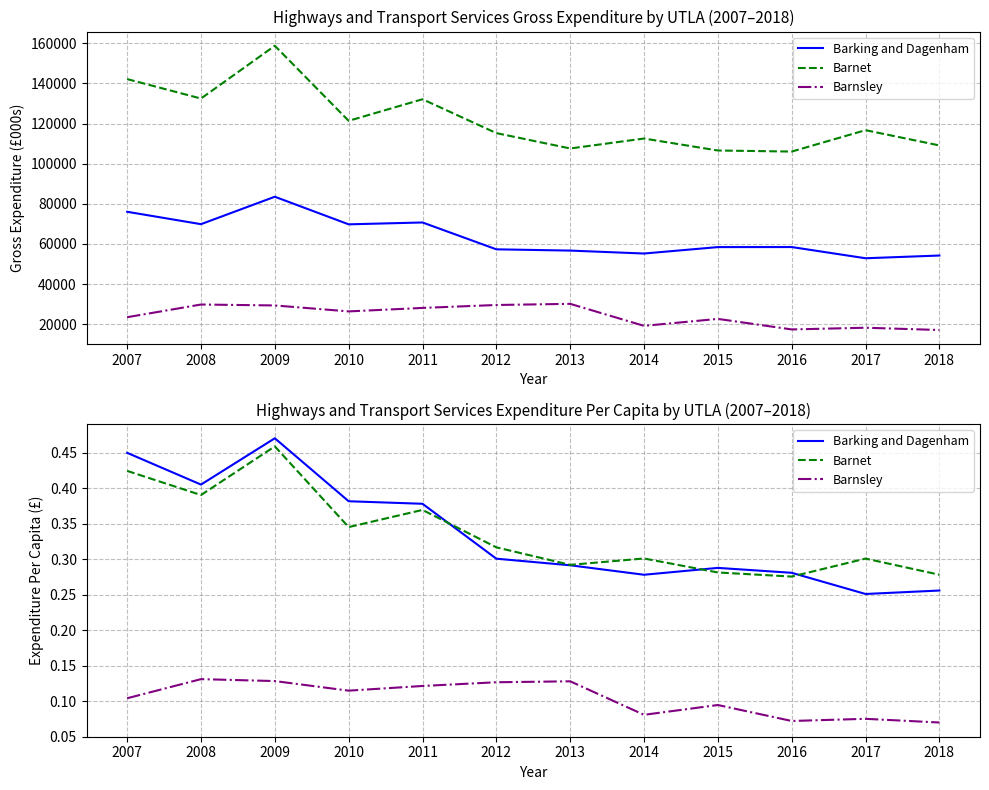

Reading left to right, what are all the values shown in this chart?

Barking and Dagenham: 0.4	0.4	0.5	0.4	0.4	0.3	0.3	0.3	0.3	0.3	0.3	0.3
Barnet: 0.4	0.4	0.5	0.3	0.4	0.3	0.3	0.3	0.3	0.3	0.3	0.3
Barnsley: 0.1	0.1	0.1	0.1	0.1	0.1	0.1	0.1	0.1	0.1	0.1	0.1